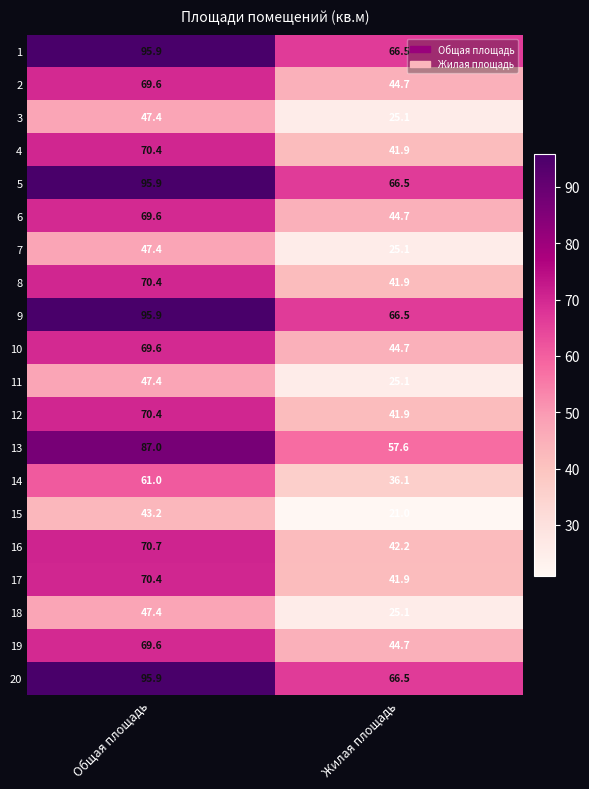

At which label does 20 reach its minimum?

Жилая площадь